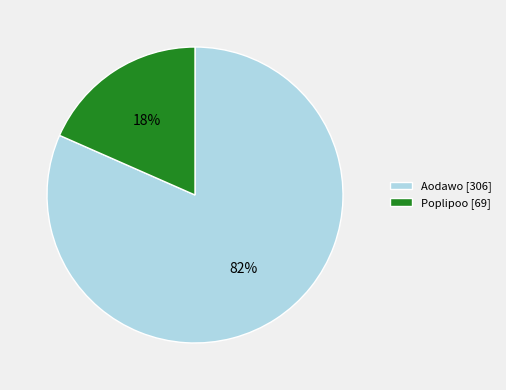

Do Poplipoo [69] and Aodawo [306] together represent more than half of the pie?

Yes